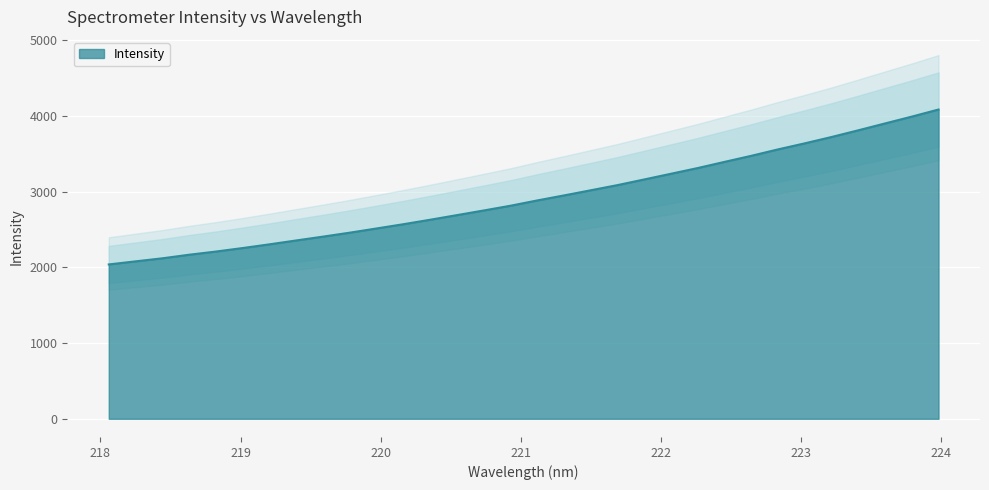

What is the maximum value for Intensity?

4086.8